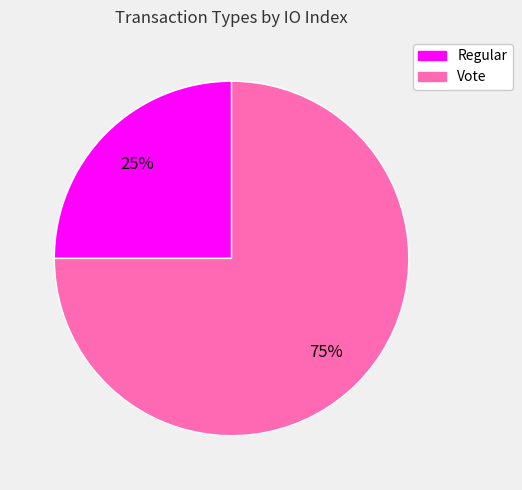

Is there any slice that represents more than half of the pie?

Yes